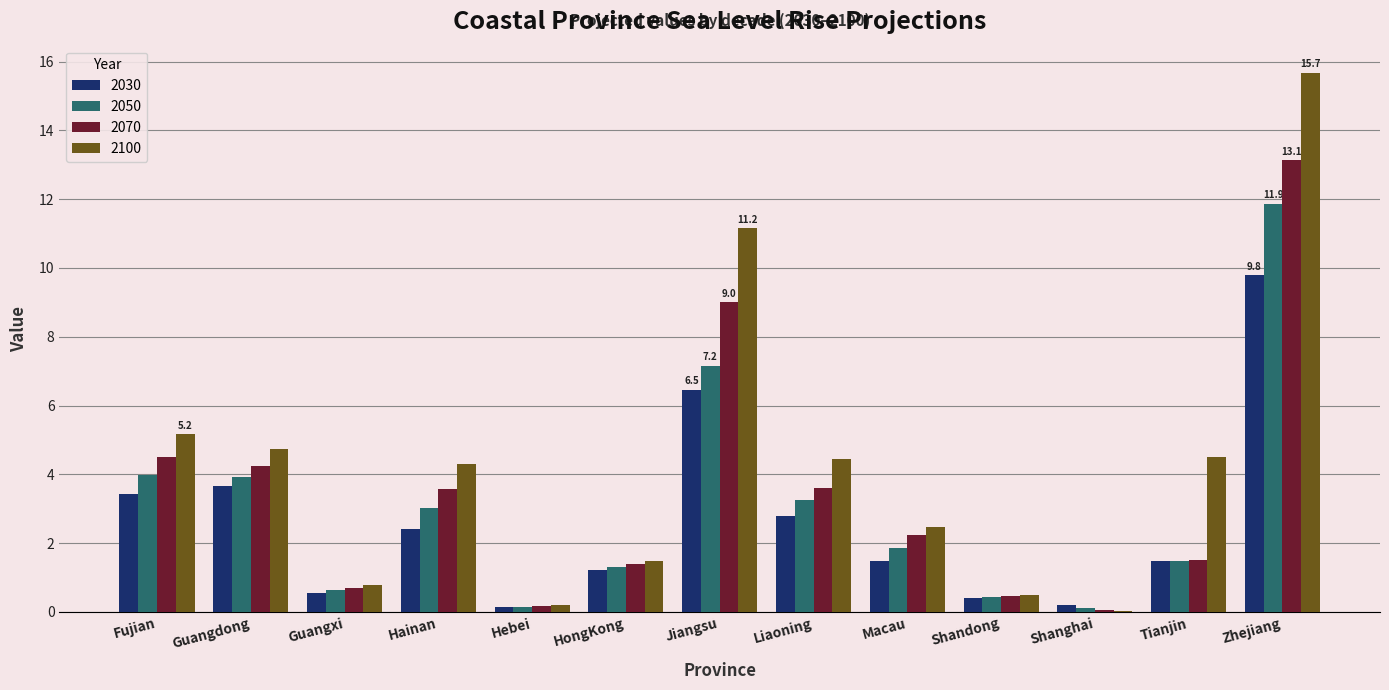

Which series has the largest total across all categories?

2100